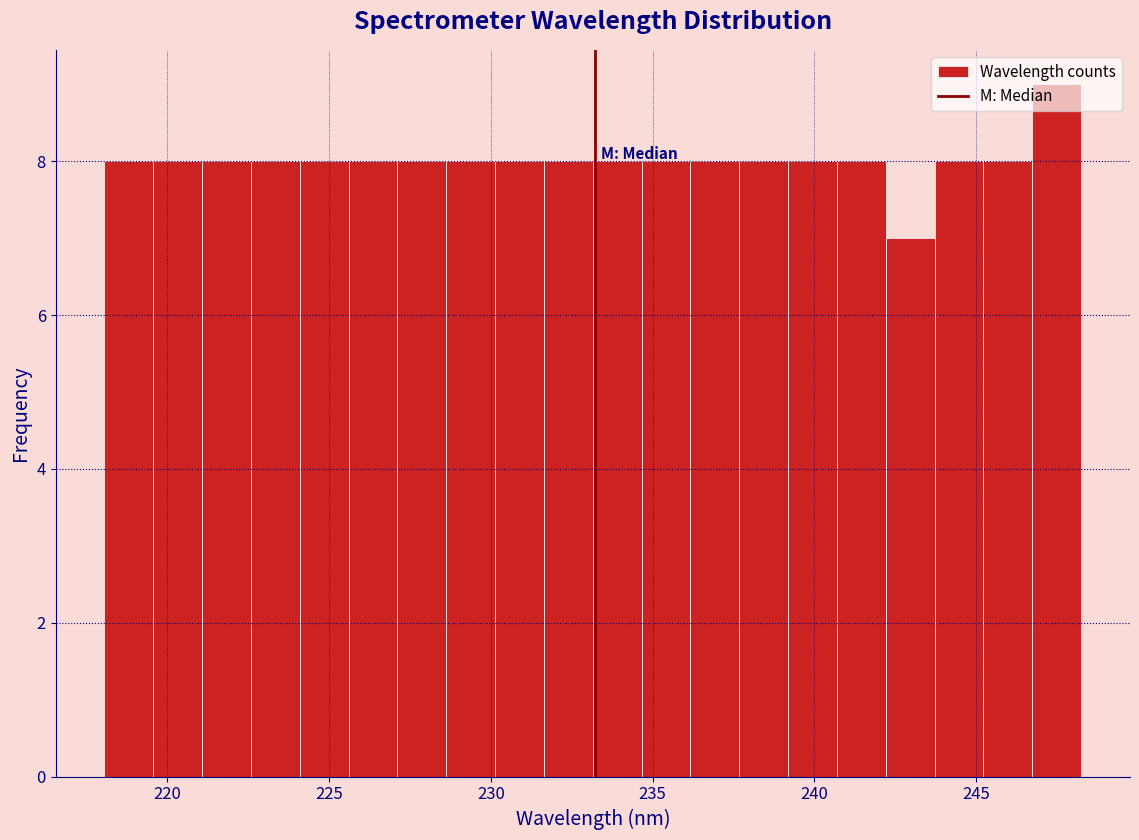

Read against the x-axis, roughly where is the centre of the tallest bar?

247.5